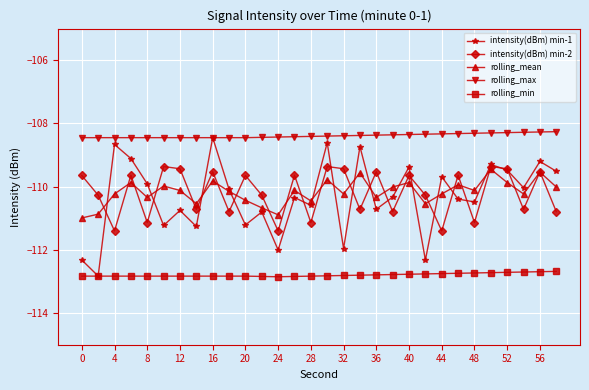

Which series has the widest spread of values?

intensity(dBm) min-1